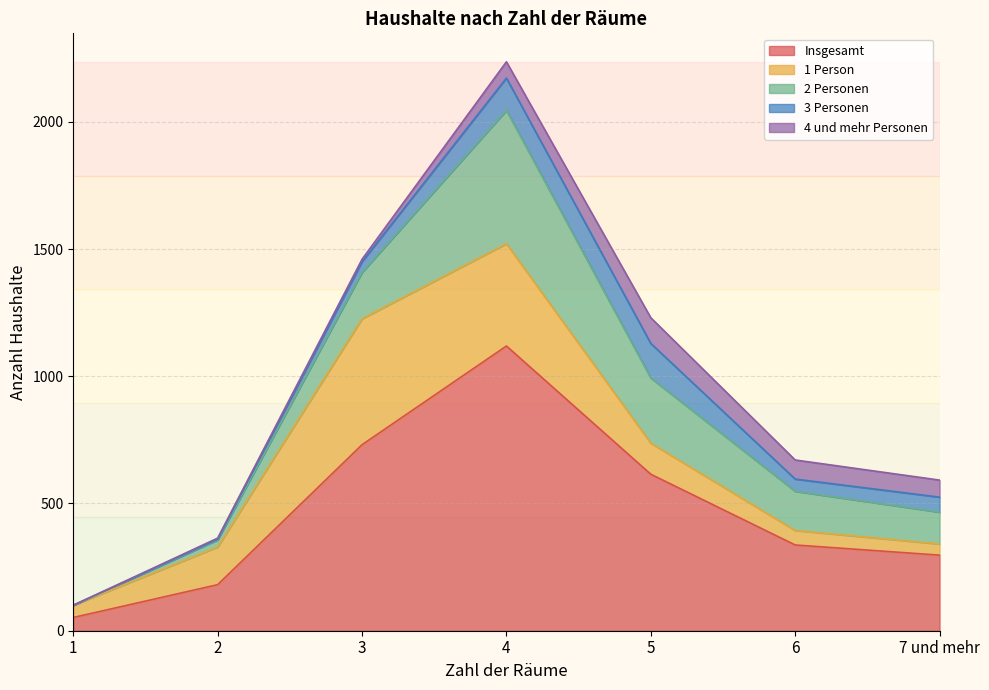

Is the value of 2 Personen at 1 greater than the value of Insgesamt at 1?

No